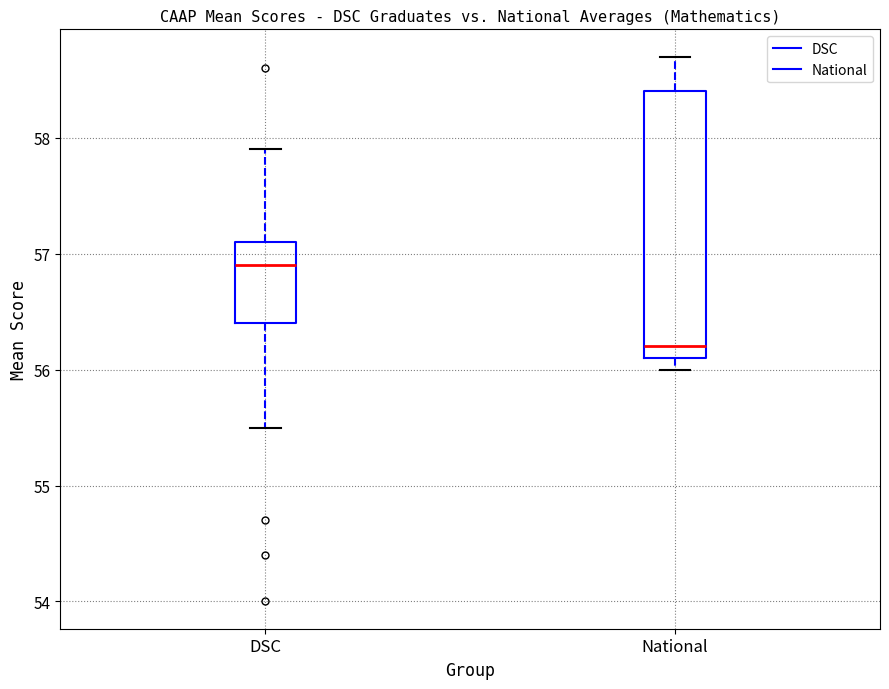

Reading left to right, read every box against the y-axis: the position of its median line, the range the box covers, and the ends of its whiskers. The values are not printed on the chart, so give them approximately, as read against the axis.

DSC: median 56.9, box 56.4 to 57.1, whiskers 55.5 to 57.9
National: median 56.2, box 56.1 to 58.4, whiskers 56.0 to 58.7